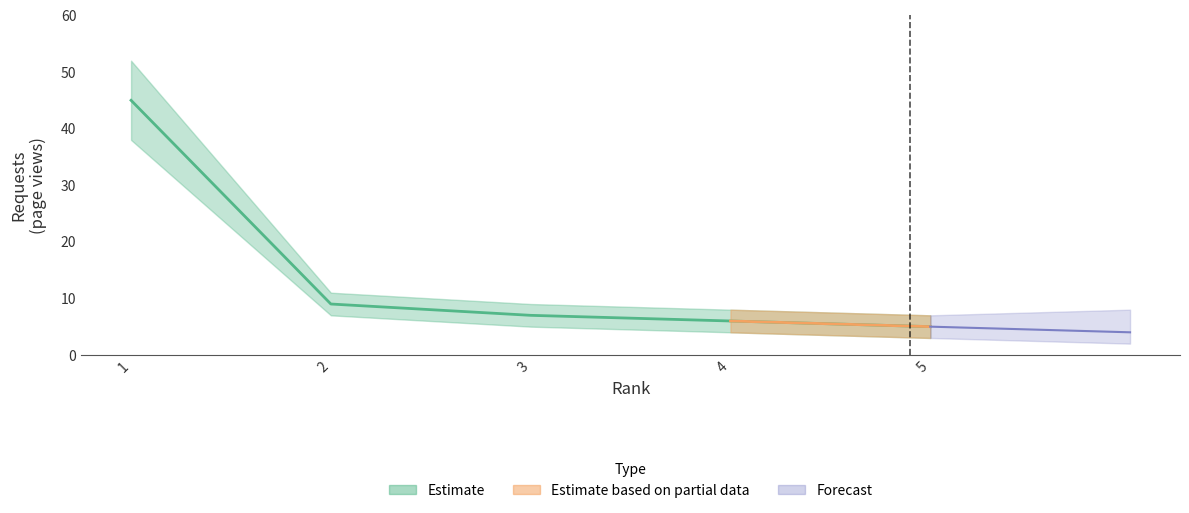

Which label corresponds to the smallest value in the chart?

5